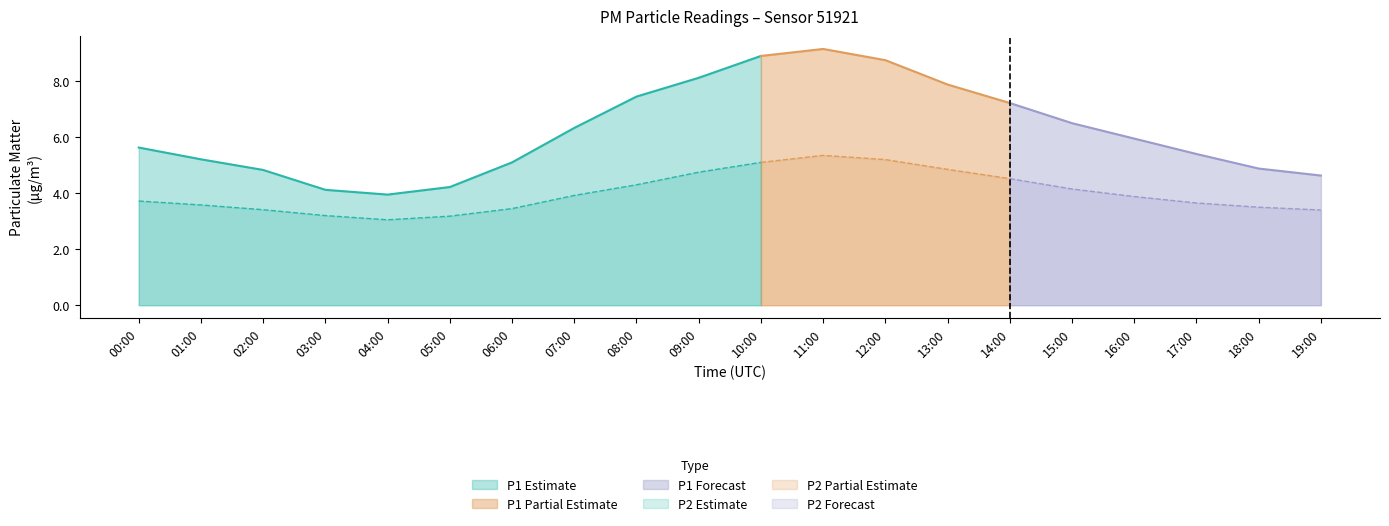

What is the average value of the P2 series?

4.0